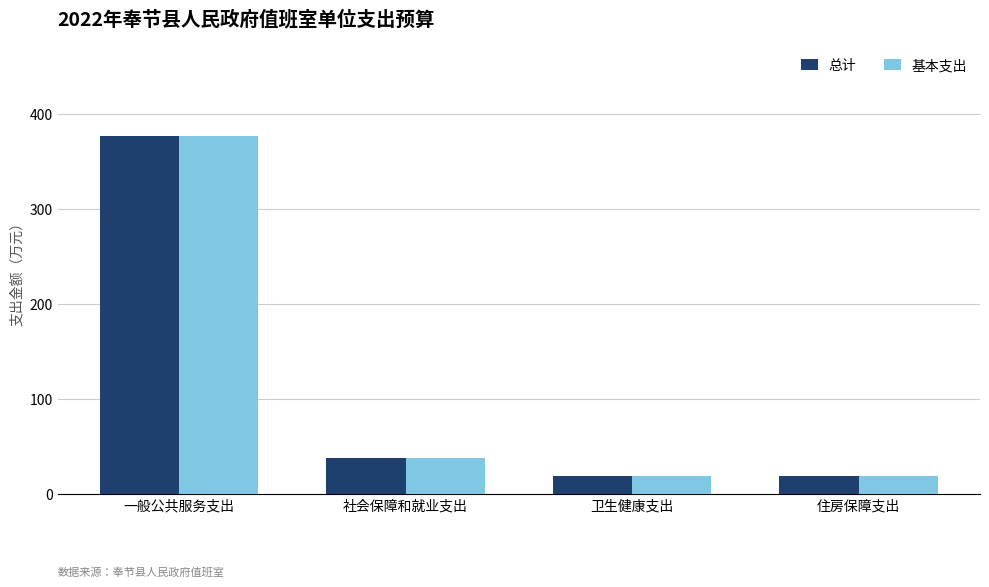

What value does the 基本支出 series have at 社会保障和就业支出?

37.8